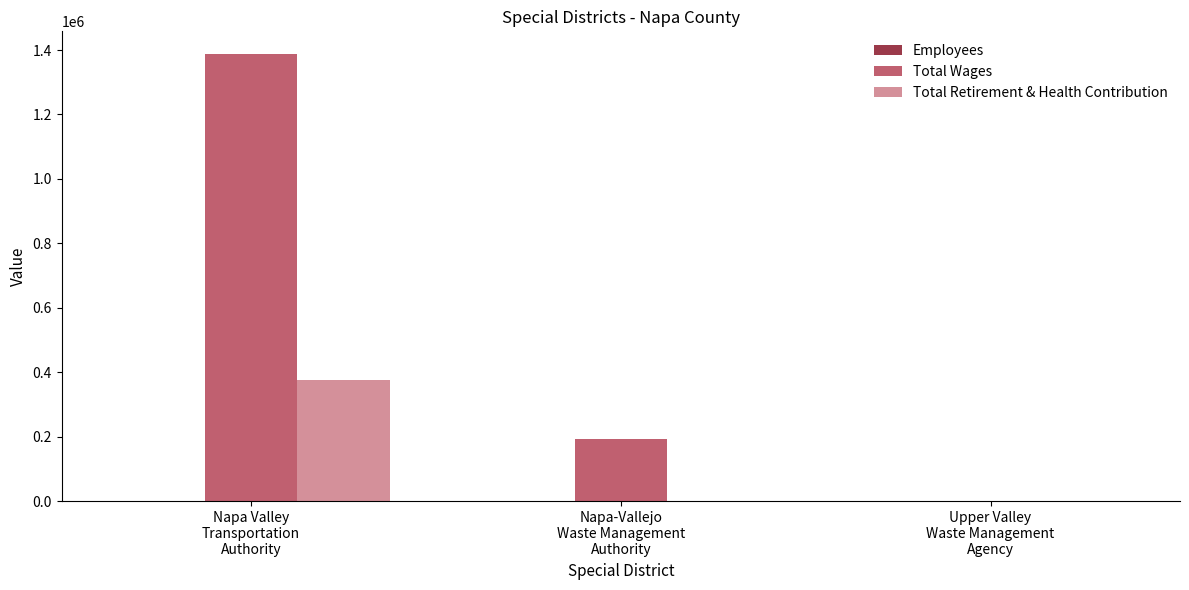

What is the highest value of the Total Wages series?

1388549